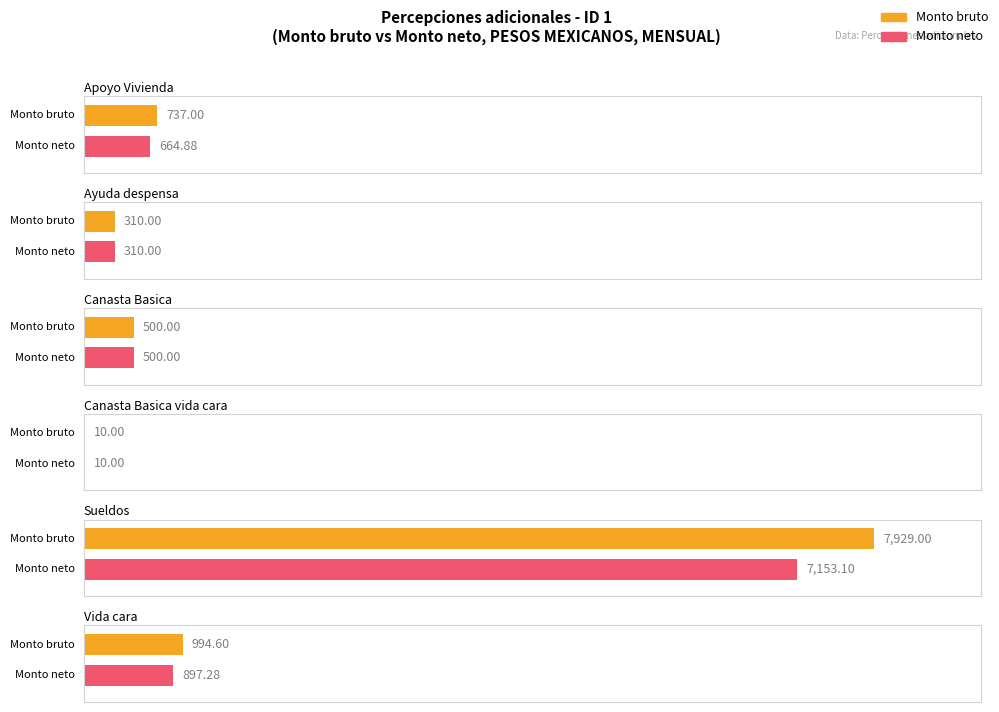

Which category has the lowest value across all series?

Canasta Basica vida cara